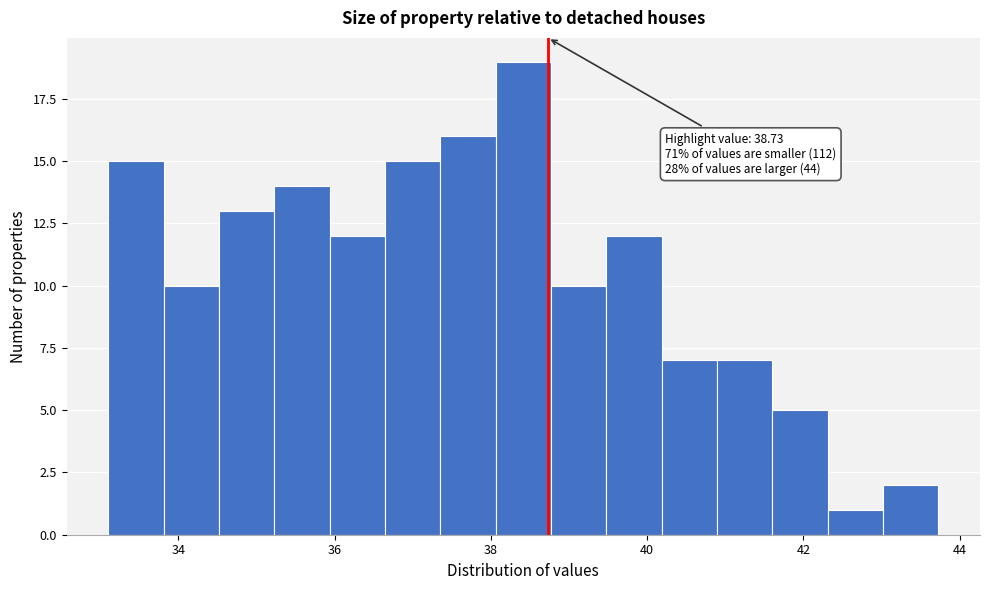

Around what value on the x-axis is the tallest bar? Give the approximate position of its centre, as read against the axis.

38.4